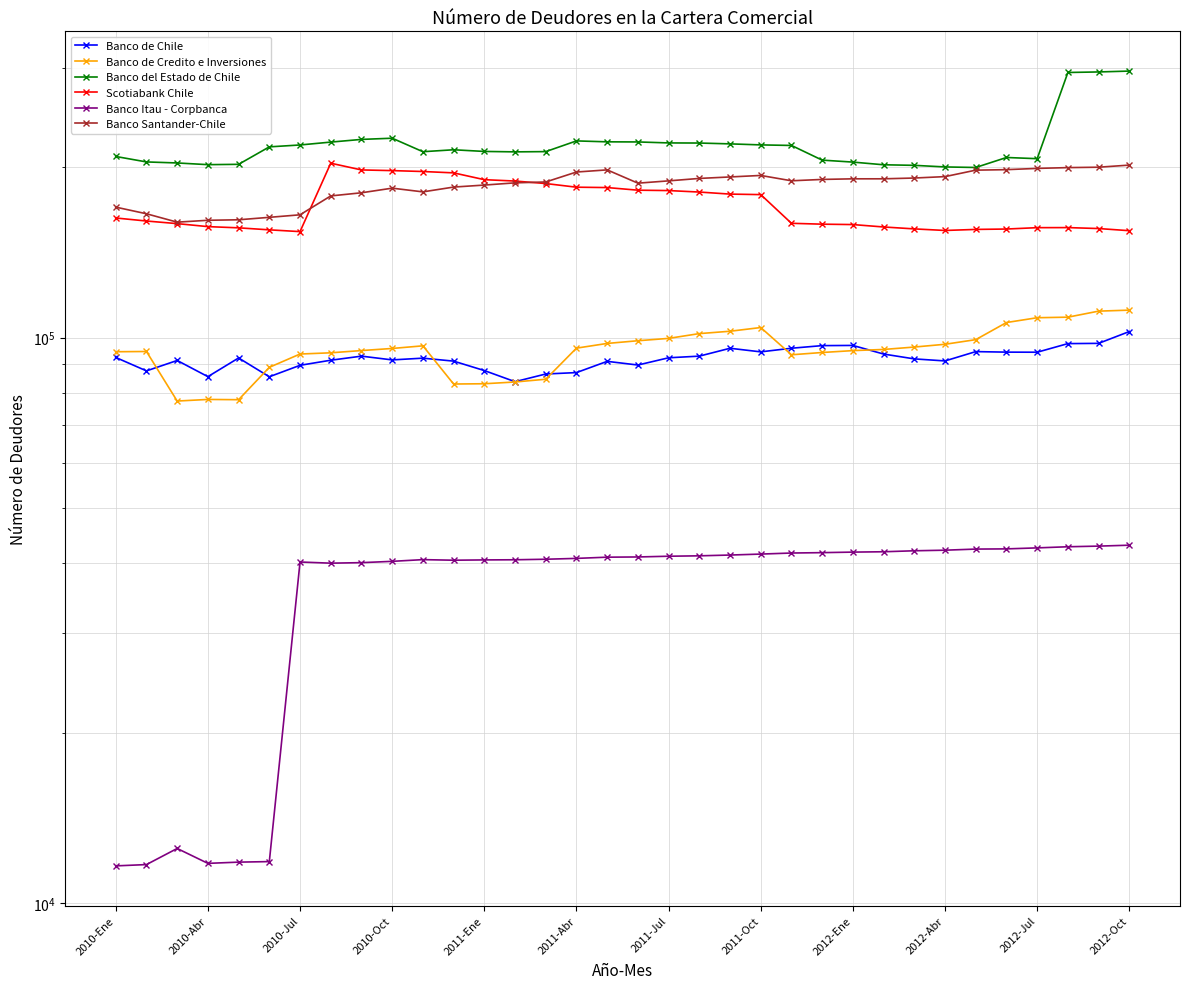

How many values in the Banco Itau - Corpbanca series exceed 40954?

16